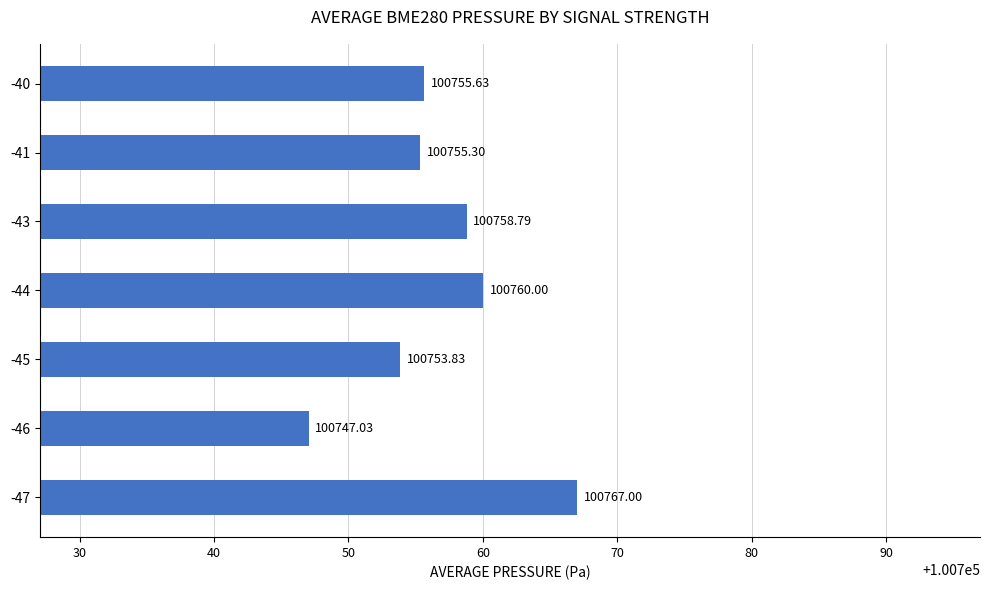

What is the average value?

100756.8